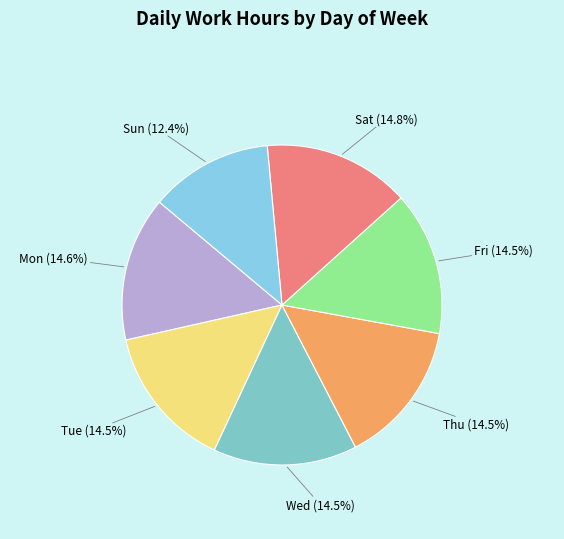

Is it true that Fri is 23% of the pie?

False